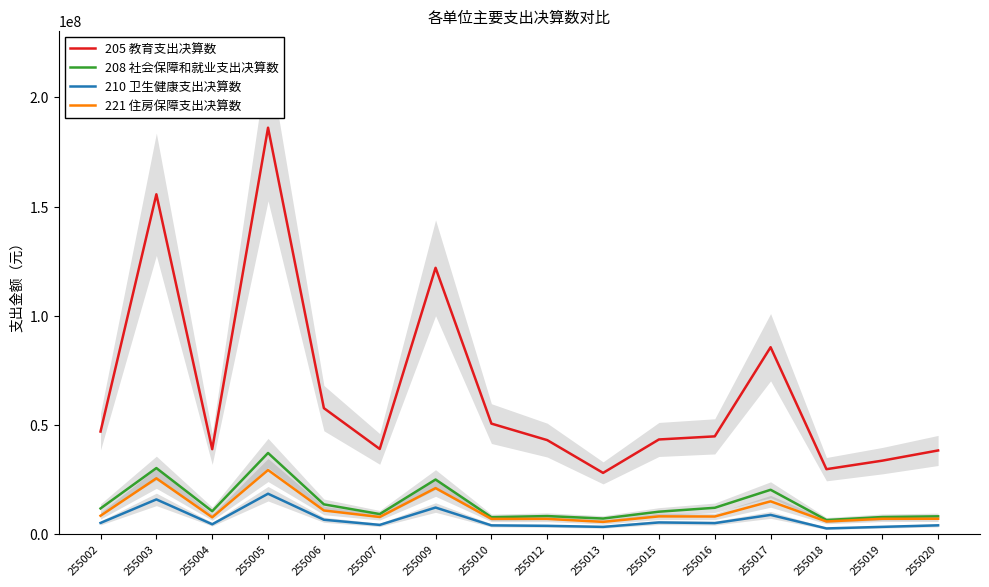

Is the value of 205 教育支出决算数 at 255020 greater than the value of 210 卫生健康支出决算数 at 255002?

Yes